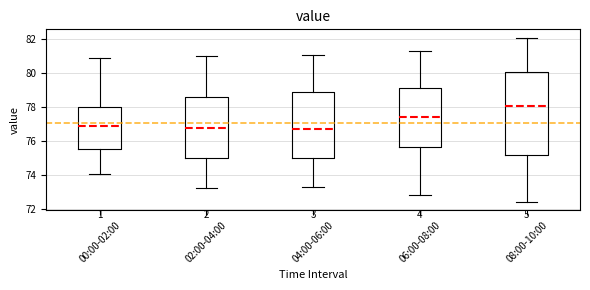

Which box's median line is the highest?

08:00-10:00